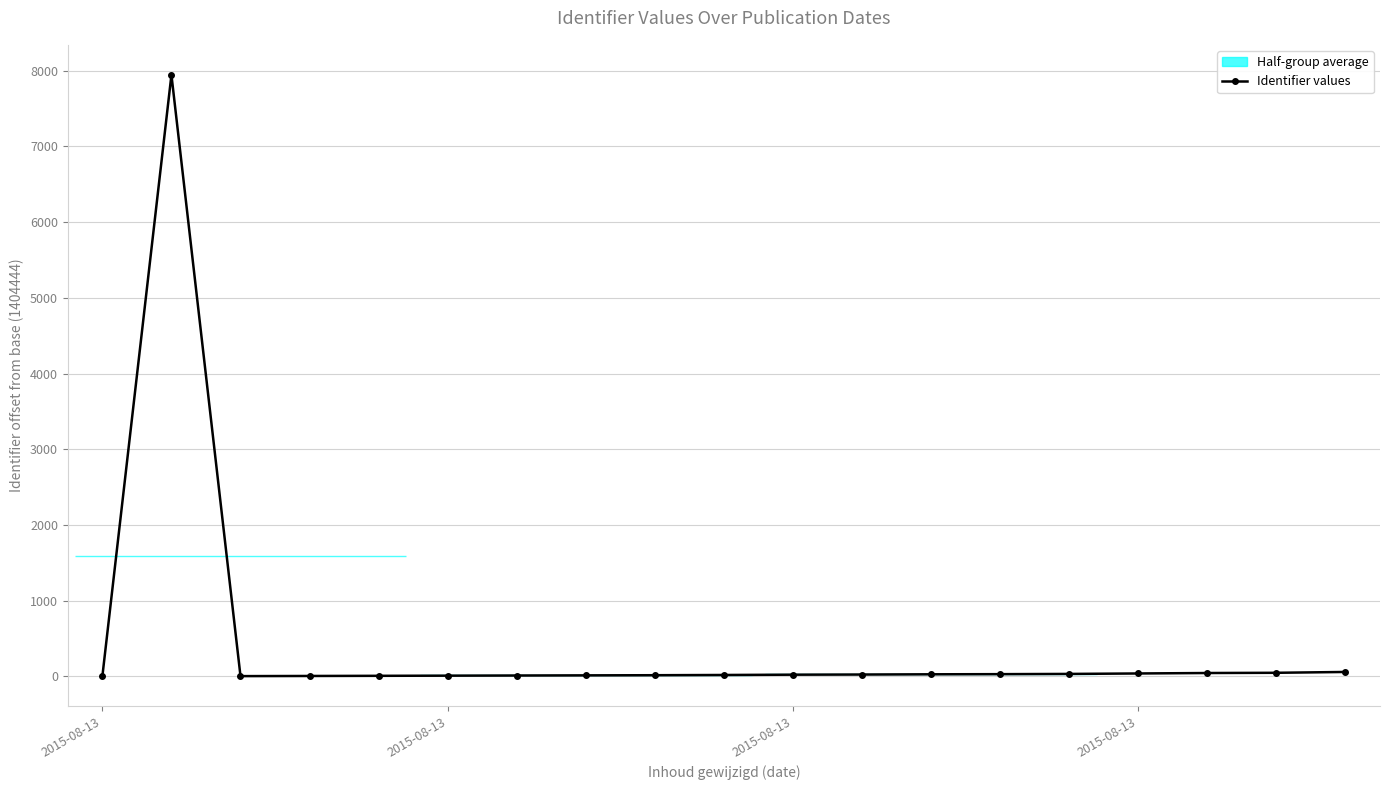

Approximately how many times larger is the value at 18 compared to 6?

5.7